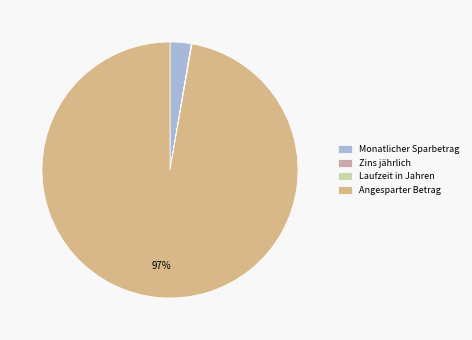

Which slice is the largest?

Angesparter Betrag